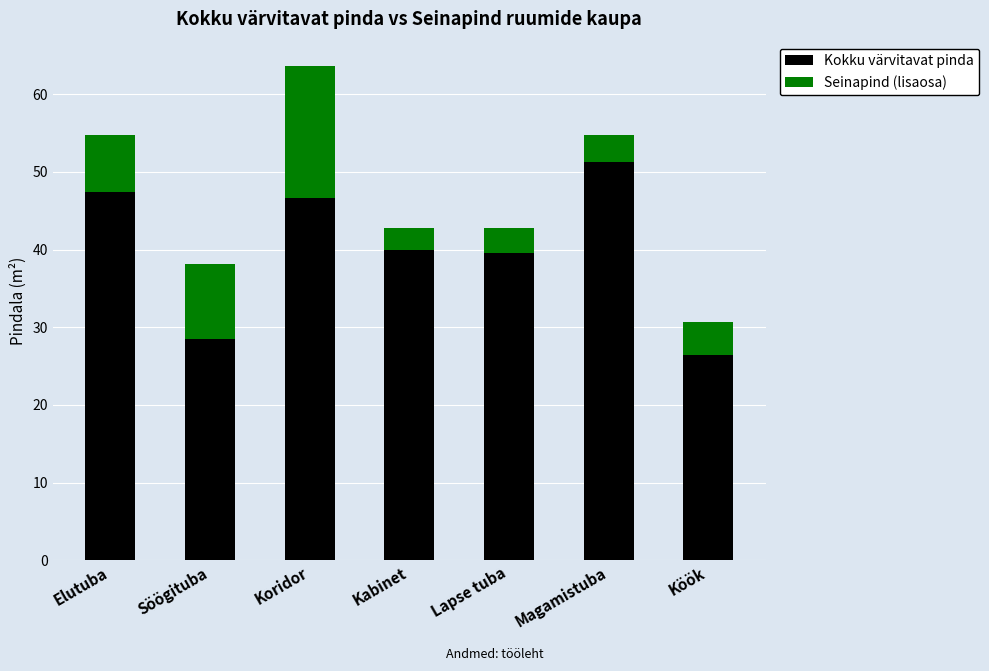

Which has a higher value, Lapse tuba or Elutuba?

Elutuba